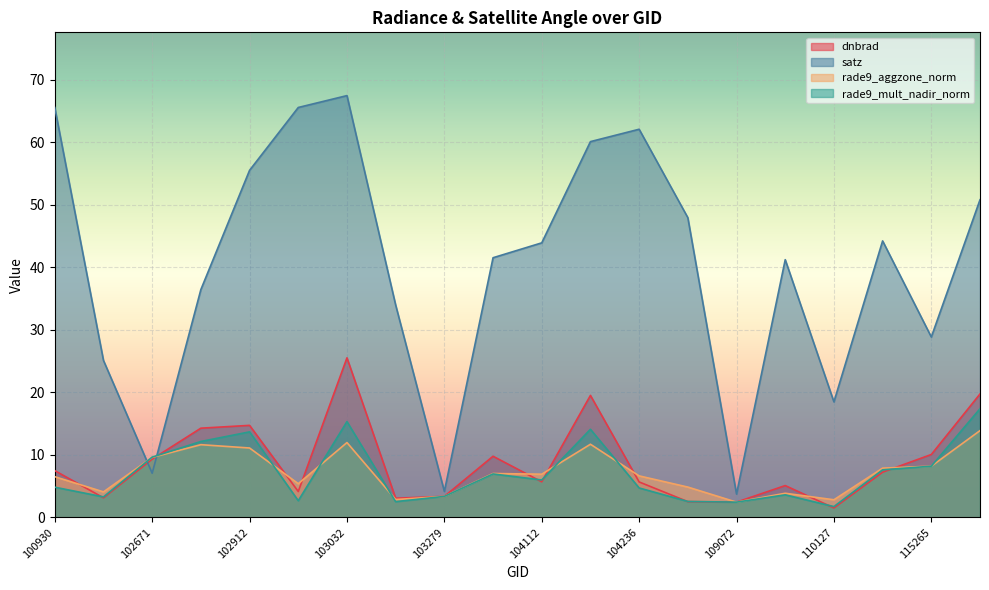

List the series in order of their peak value, highest first.

satz, dnbrad, rade9_mult_nadir_norm, rade9_aggzone_norm